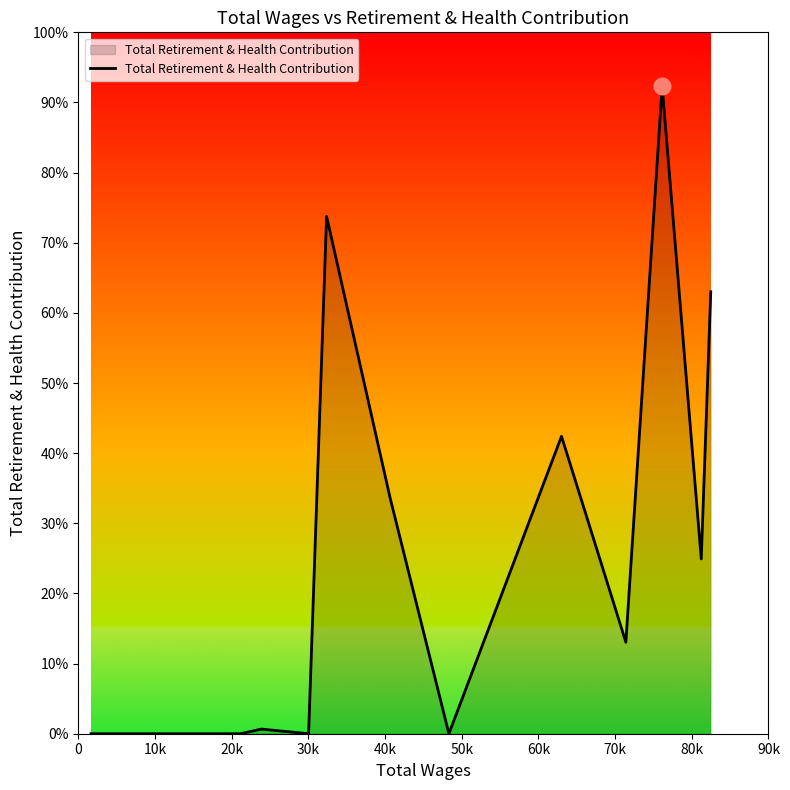

Does the chart display data point markers on the line(s)?

No